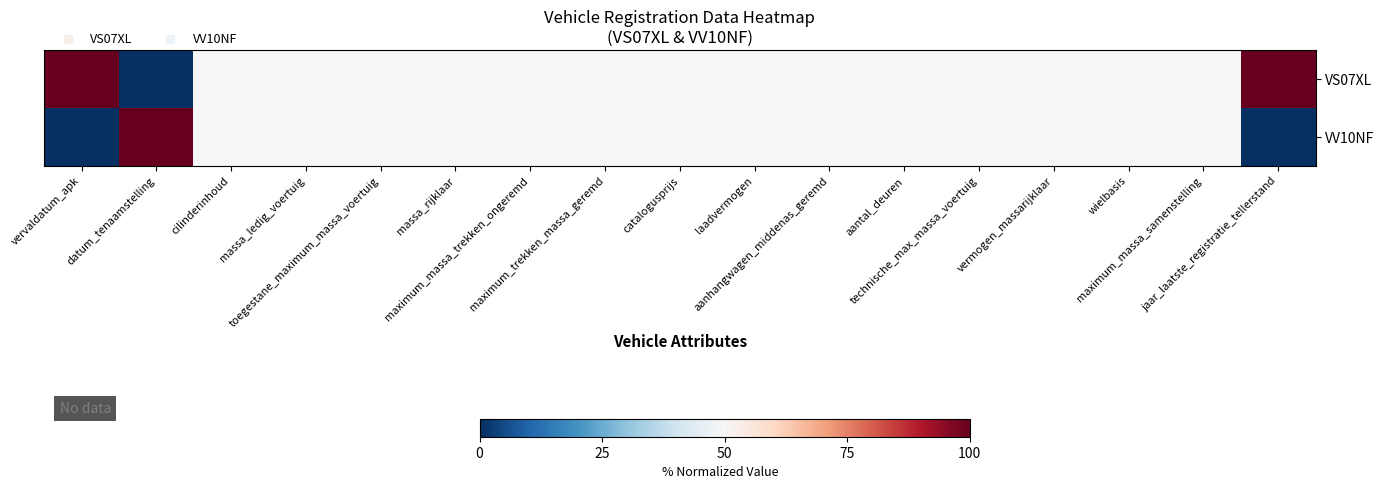

Count the number of data series in this chart.

2